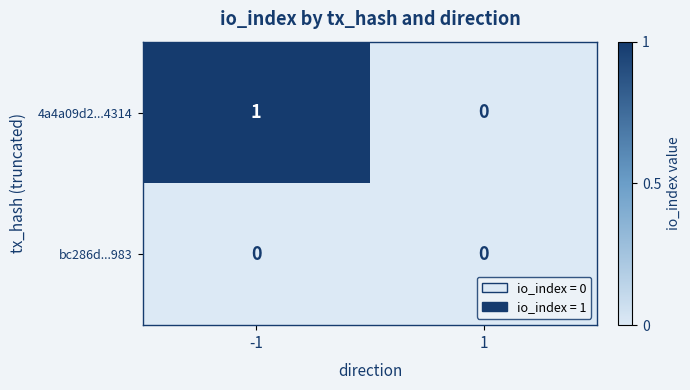

What is the difference between the highest and lowest values at -1?

1